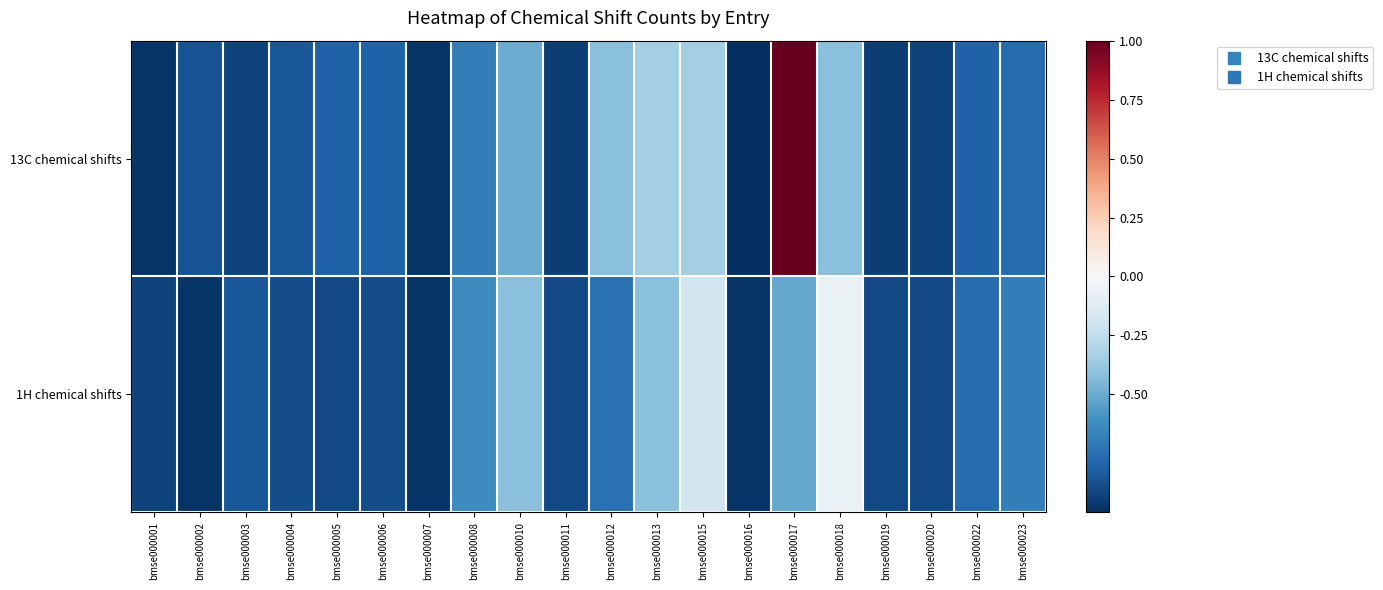

Rank the series at bmse000004 from highest to lowest value.

13C chemical shifts, 1H chemical shifts